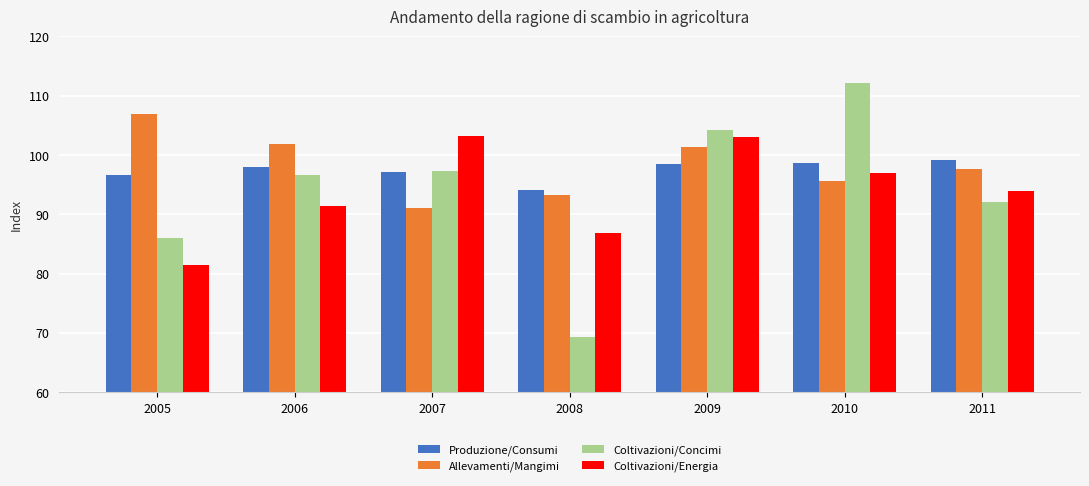

Which series has the widest spread of values?

Coltivazioni/Concimi